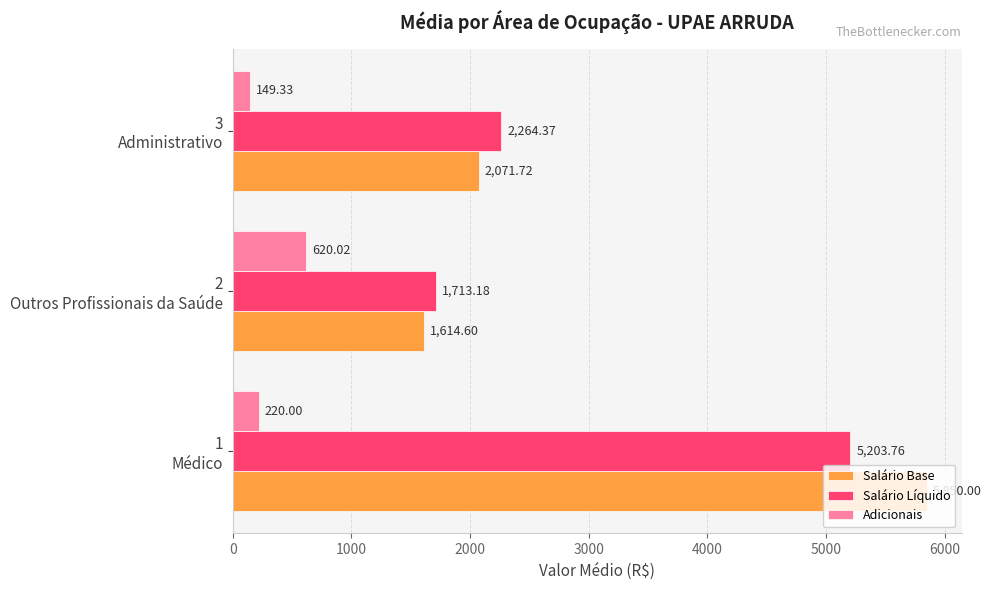

What is the maximum value shown in the chart?

5850.0